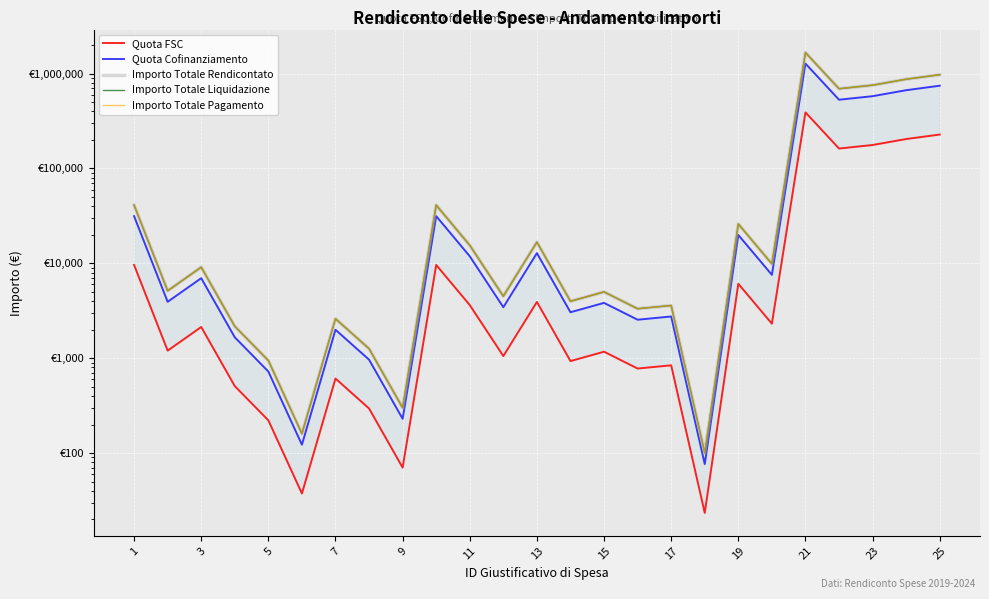

What is the minimum value for Importo Totale Pagamento?

100.0